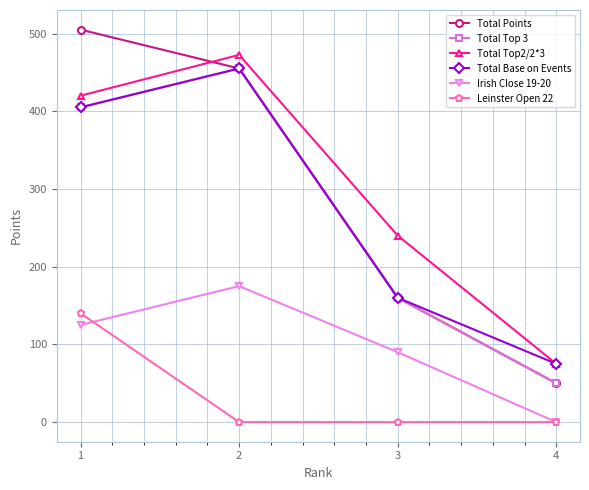

How many data points in Leinster Open 22 are above 0?

1